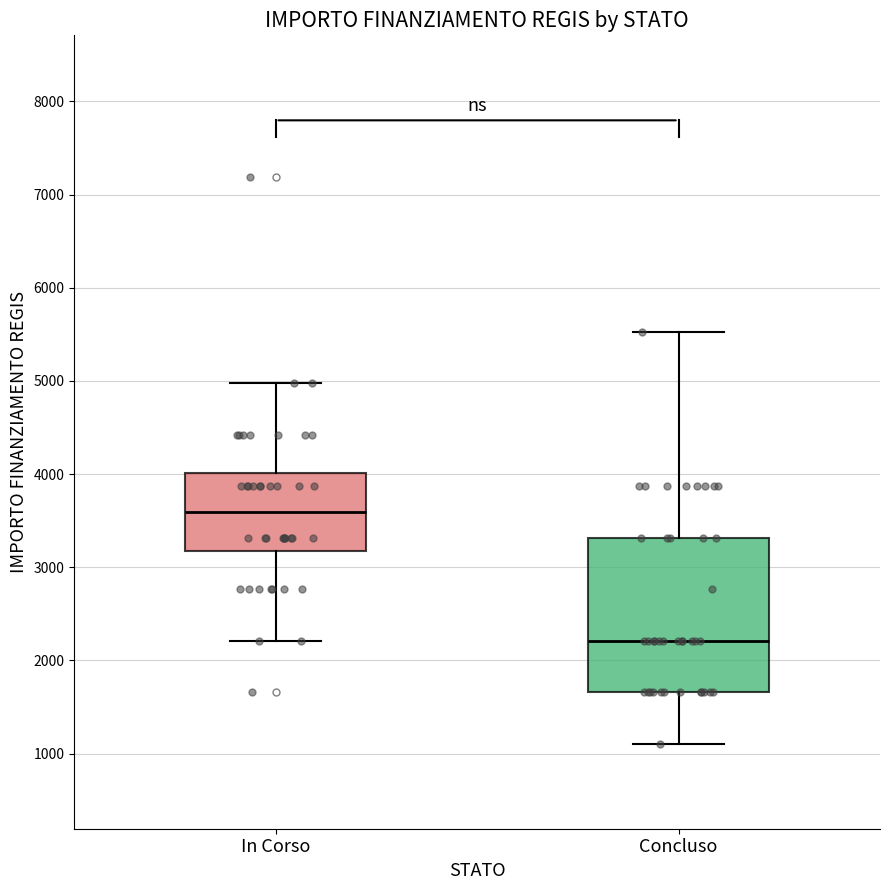

Which box has the lowest median line?

Concluso